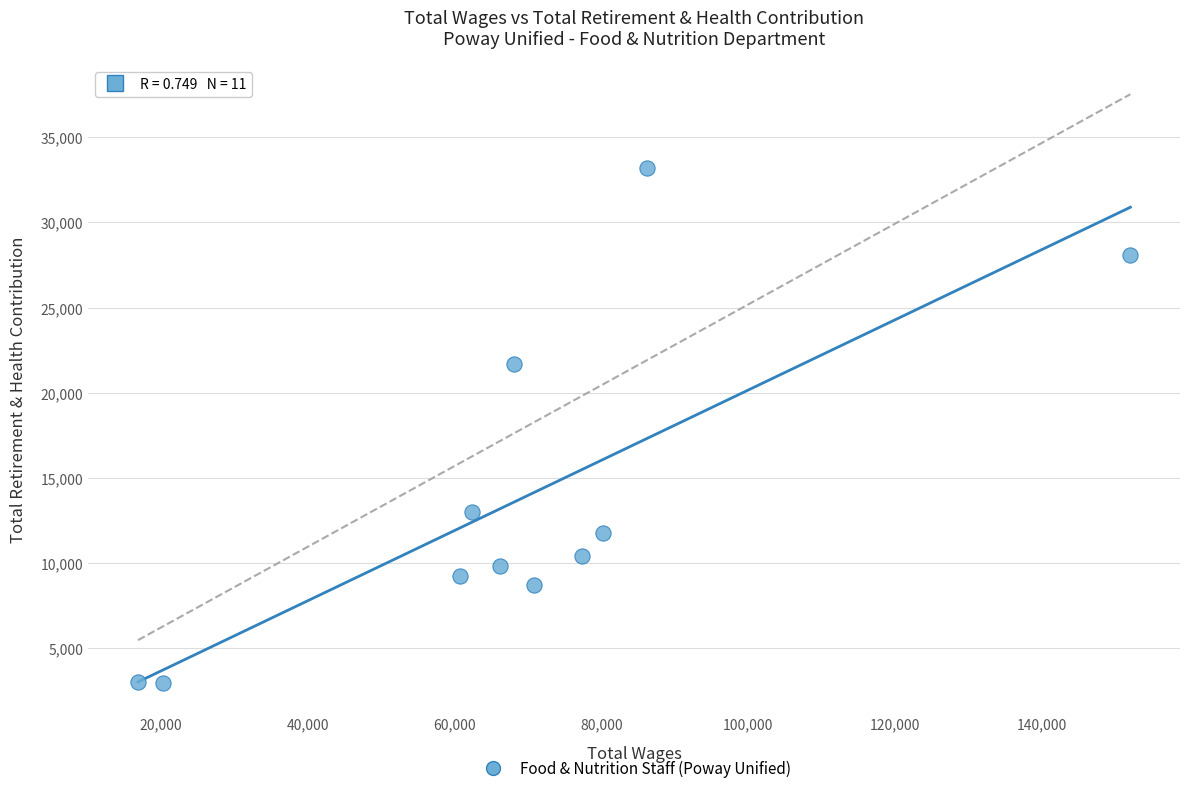

What Y value in the scatter plot is closest to 18059?

21677